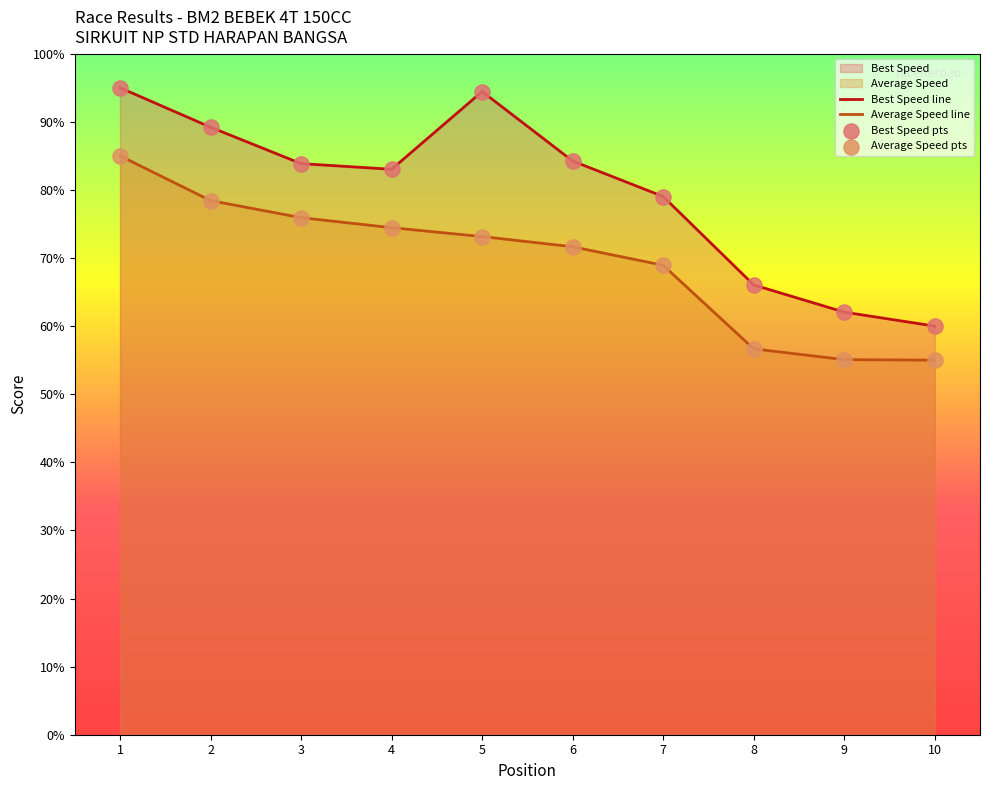

Is the value of Average Speed line at 7 greater than the value of Best Speed pts at 3?

No